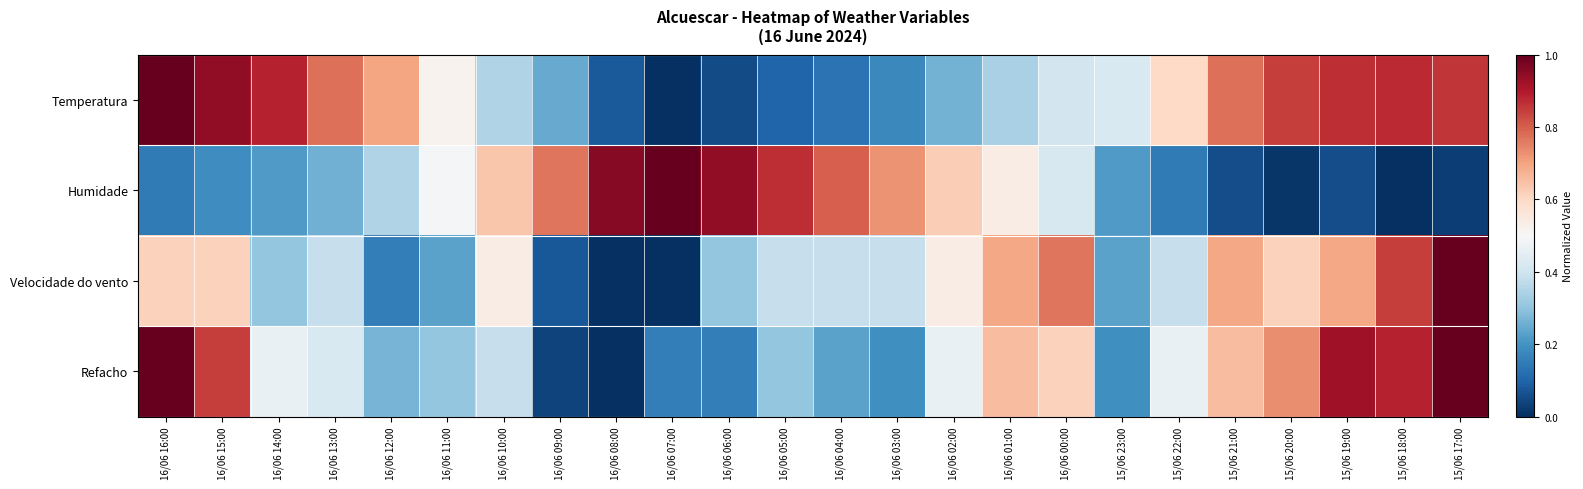

List the series in order of their peak value, highest first.

Temperatura, Humidade, Velocidade do vento, Refacho